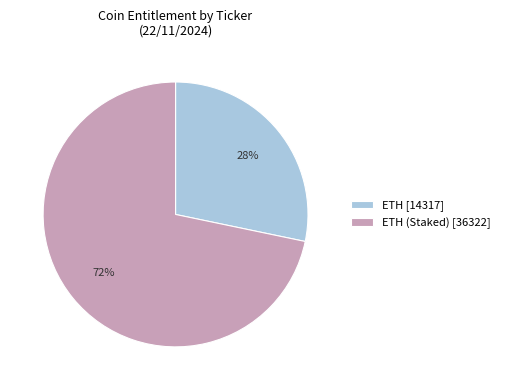

What percentage is the ETH [14317] slice, to the nearest percent?

28%